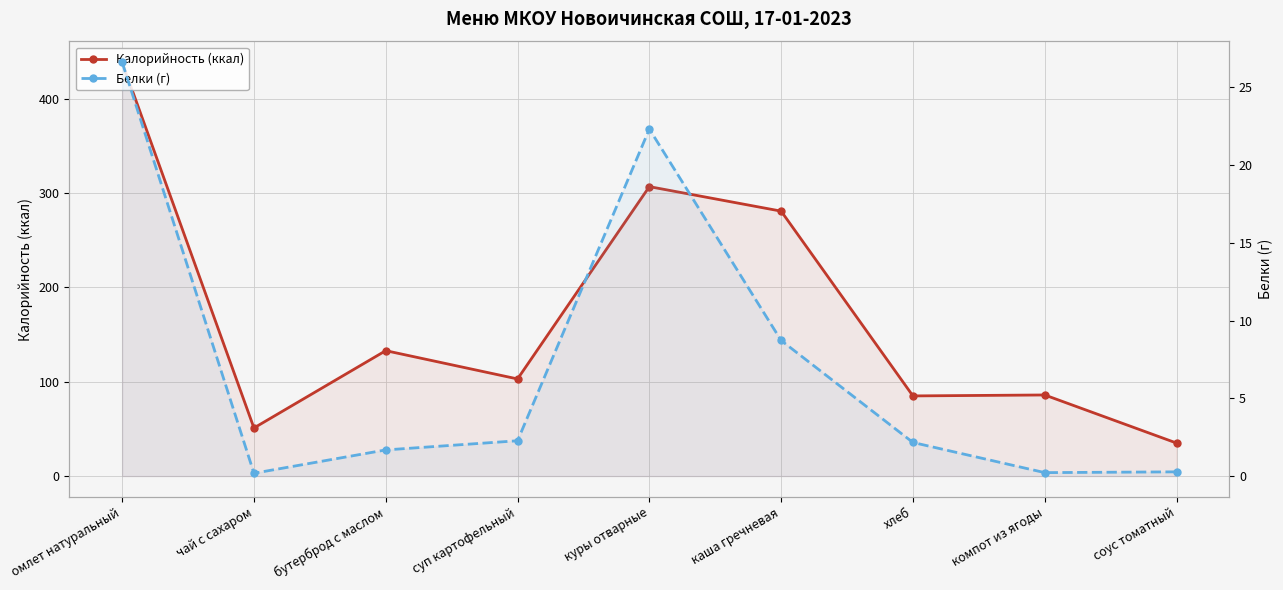

Which series has the widest spread of values?

Калорийность (ккал)